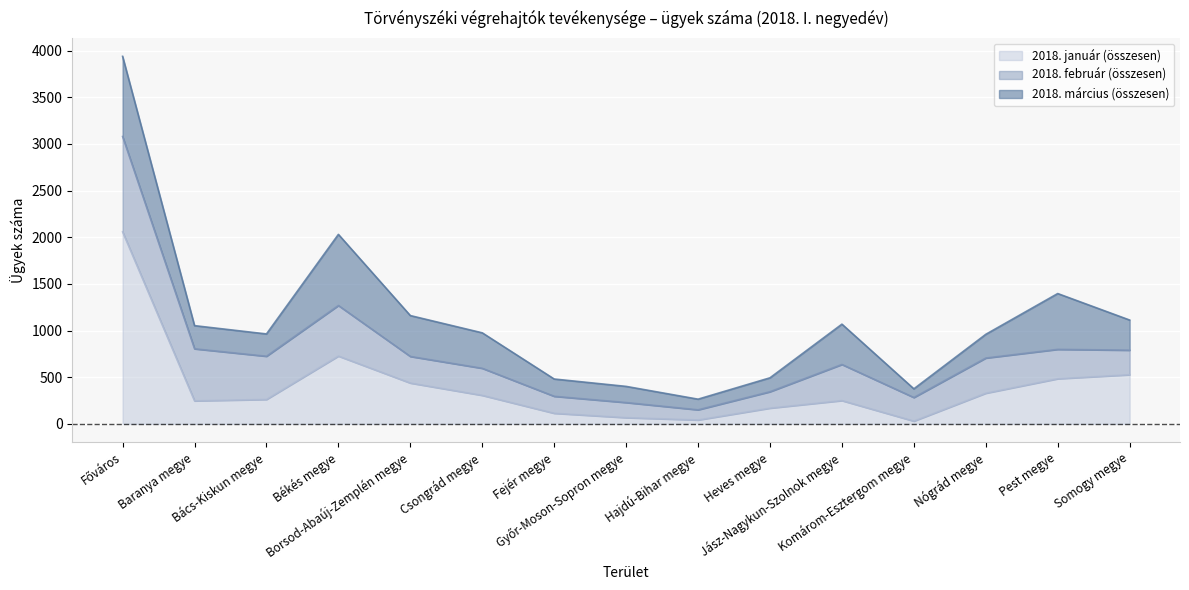

At which category does the chart reach its peak across all series?

Főváros